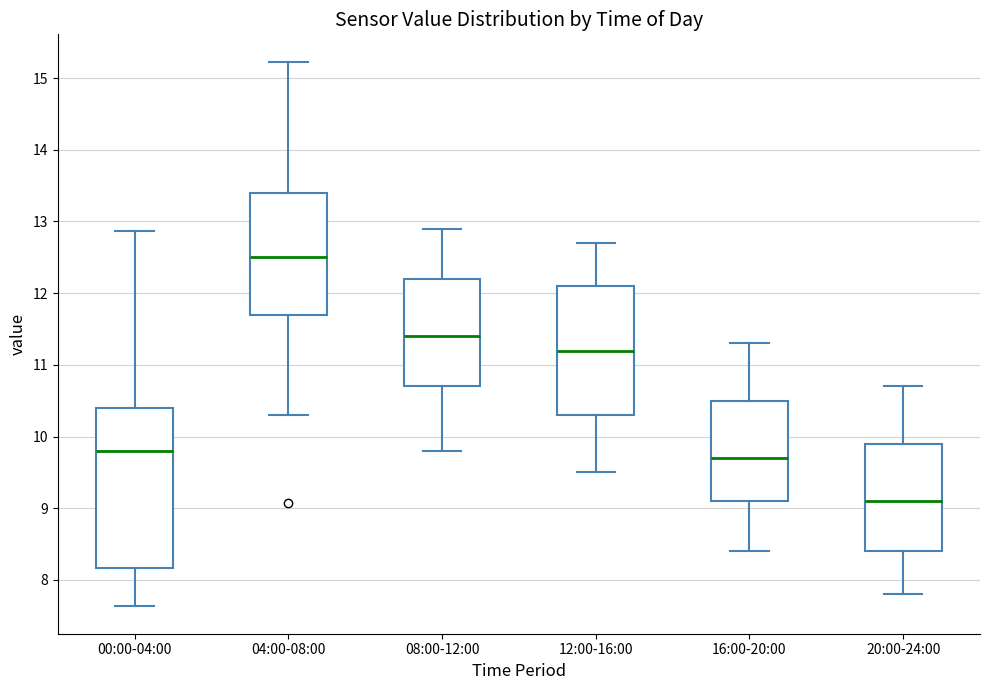

Reading left to right, transcribe this box plot: for each box, give where its median line is, the range the box spans, and where its two whiskers end, as read against the y-axis. The values are not printed on the chart, so give them approximately, as read against the axis.

00:00-04:00: median 9.8, box 8.2 to 10.4, whiskers 7.6 to 12.9
04:00-08:00: median 12.5, box 11.7 to 13.4, whiskers 10.3 to 15.2
08:00-12:00: median 11.4, box 10.7 to 12.2, whiskers 9.8 to 12.9
12:00-16:00: median 11.2, box 10.3 to 12.1, whiskers 9.5 to 12.7
16:00-20:00: median 9.7, box 9.1 to 10.5, whiskers 8.4 to 11.3
20:00-24:00: median 9.1, box 8.4 to 9.9, whiskers 7.8 to 10.7